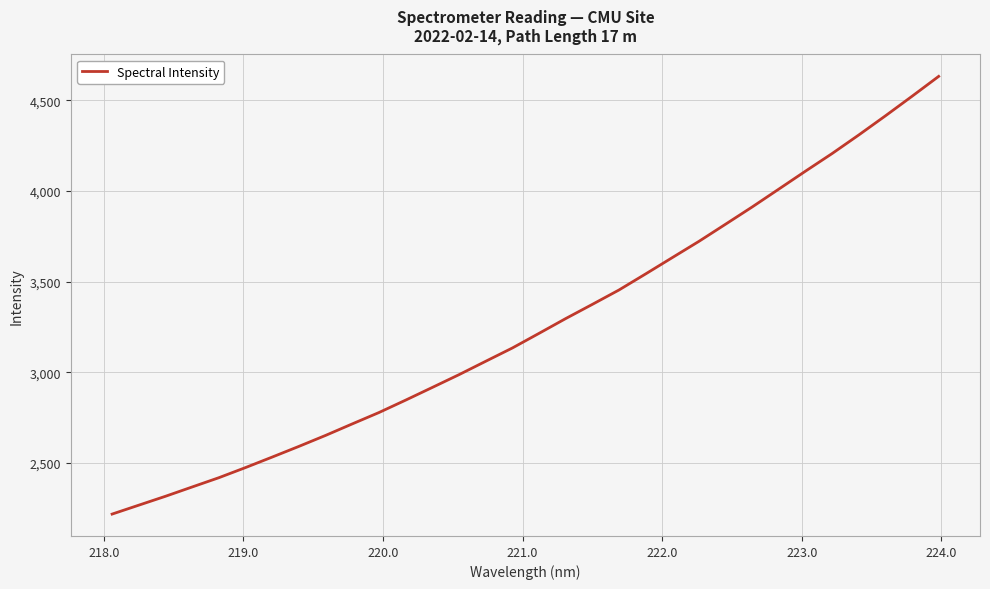

What is the greatest value displayed?

4631.9